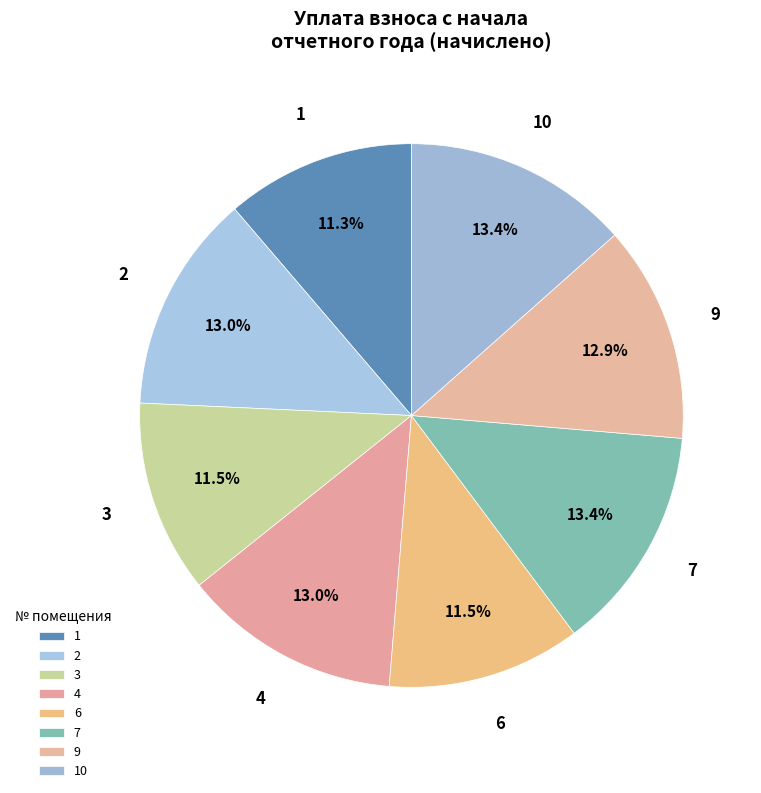

To the nearest percent, what portion does 7 represent?

13%